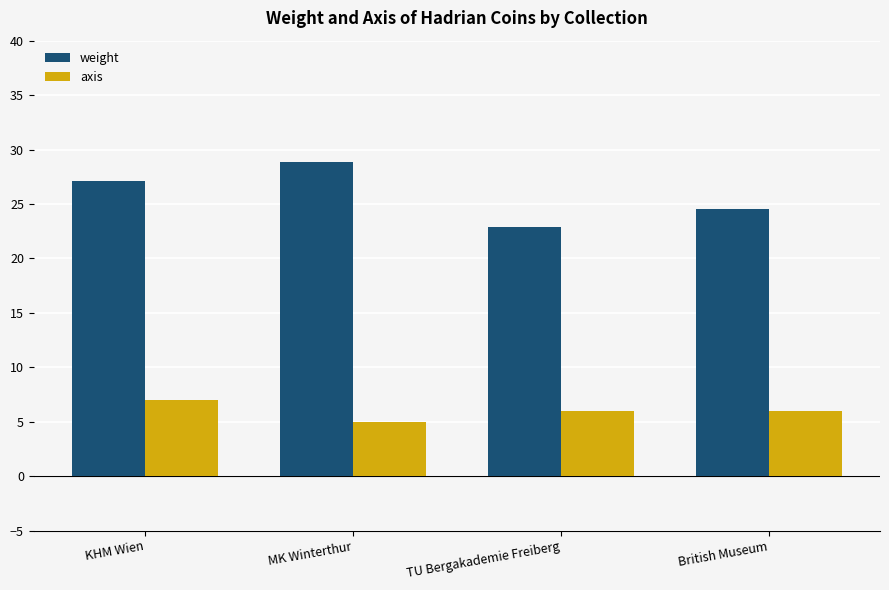

What is the label of the 1st bar from the right?

British Museum